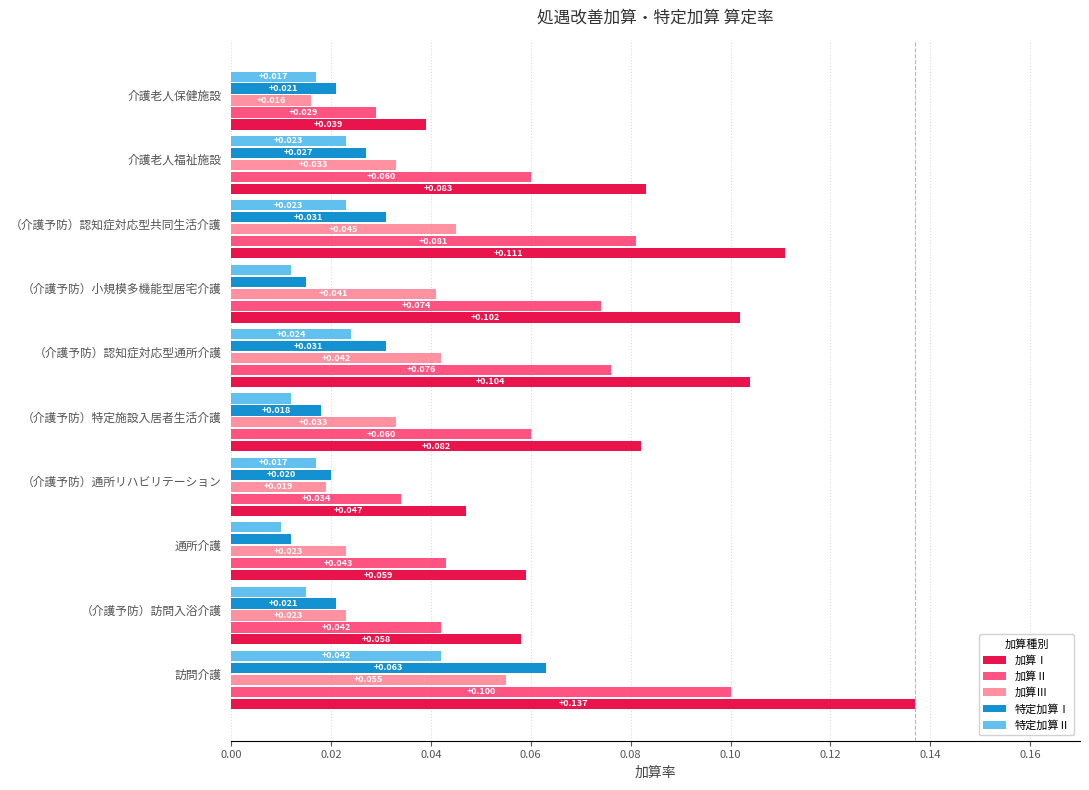

Is the value of 特定加算Ⅱ at （介護予防）認知症対応型通所介護 greater than the value of 特定加算Ⅰ at 訪問介護?

No